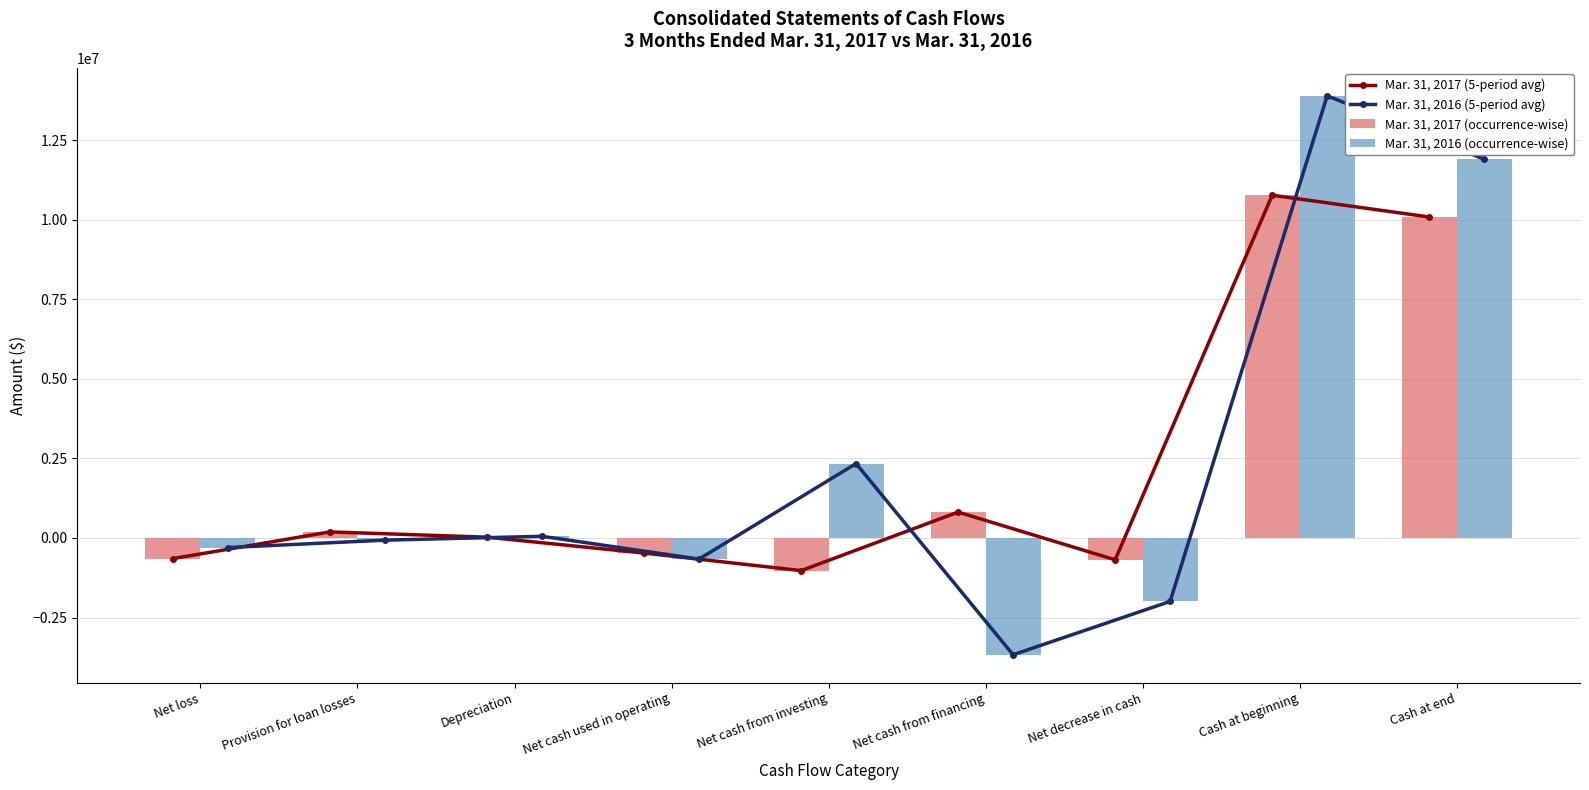

List the series in order of their peak value, highest first.

Mar. 31, 2016 (5-period avg), Mar. 31, 2016 (occurrence-wise), Mar. 31, 2017 (5-period avg), Mar. 31, 2017 (occurrence-wise)